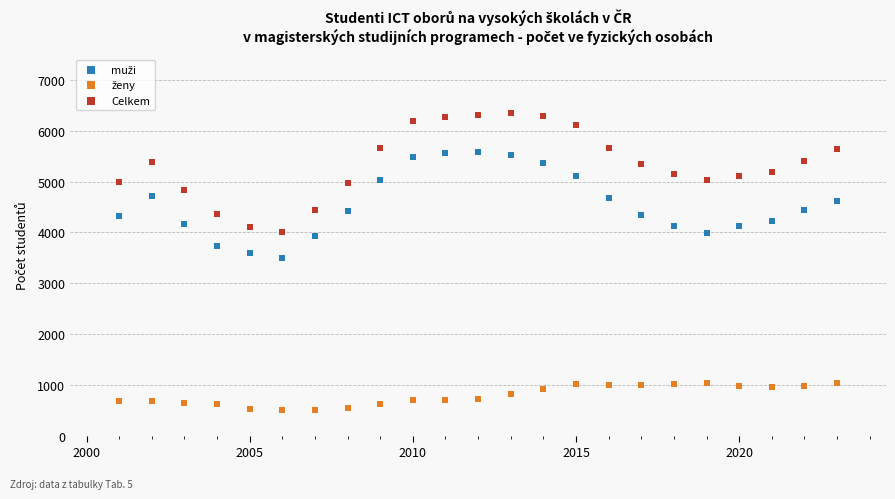

Which series has the largest Y range (max minus min)?

Celkem